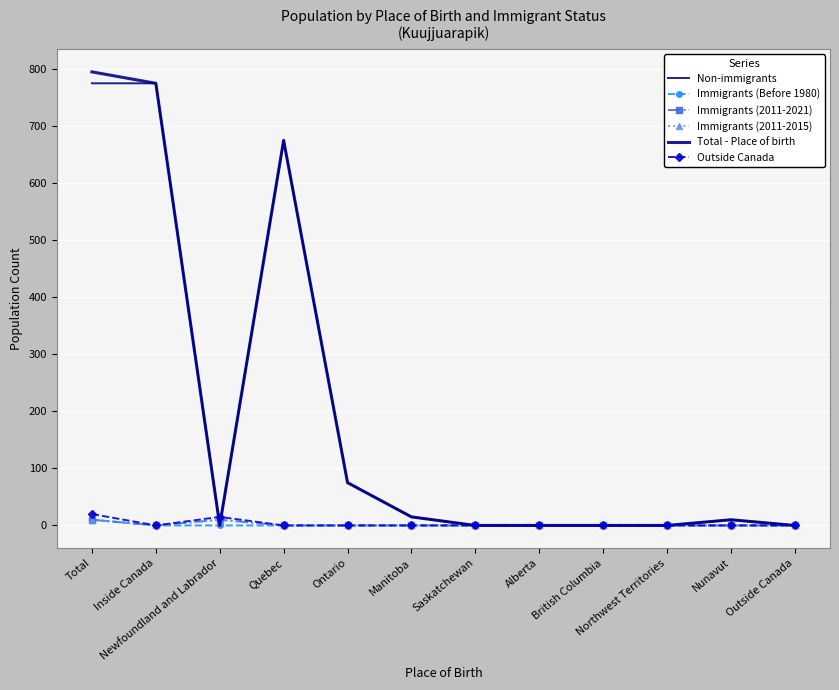

List the series in order of their peak value, highest first.

Total - Place of birth, Non-immigrants, Outside Canada, Immigrants (Before 1980), Immigrants (2011-2021), Immigrants (2011-2015)